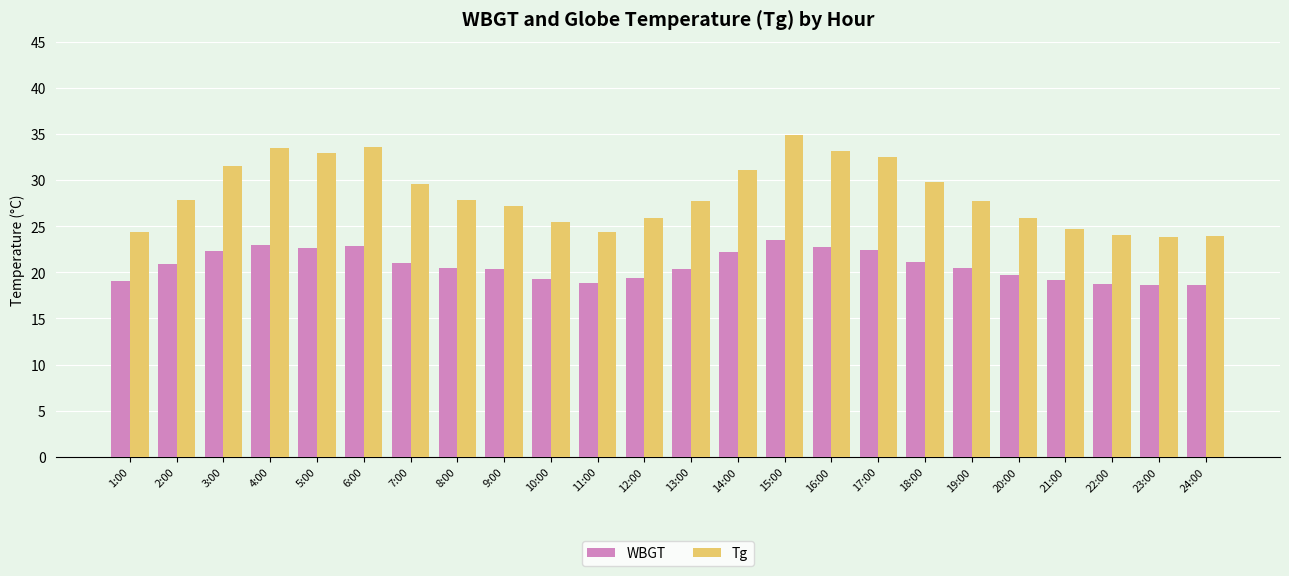

Which series has the widest spread of values?

Tg